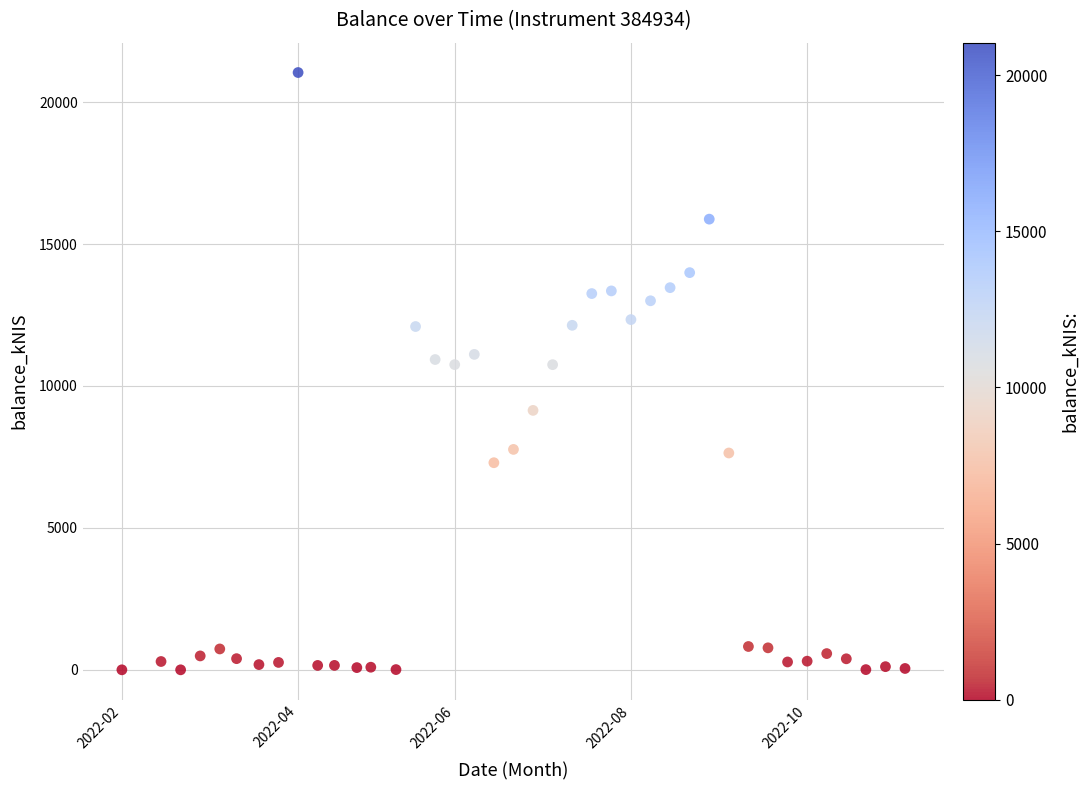

What is the range of X values (max minus min)?

9.3